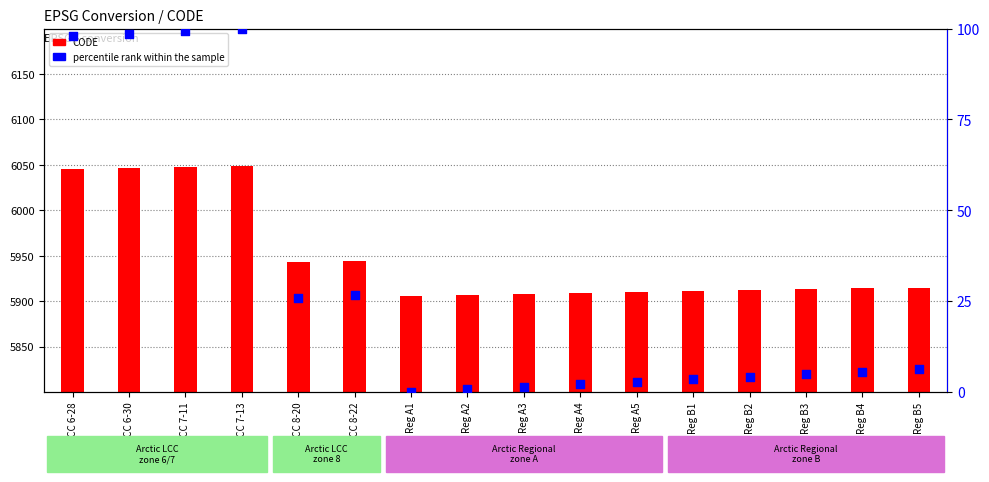

Which series contains the highest Y value?

CODE